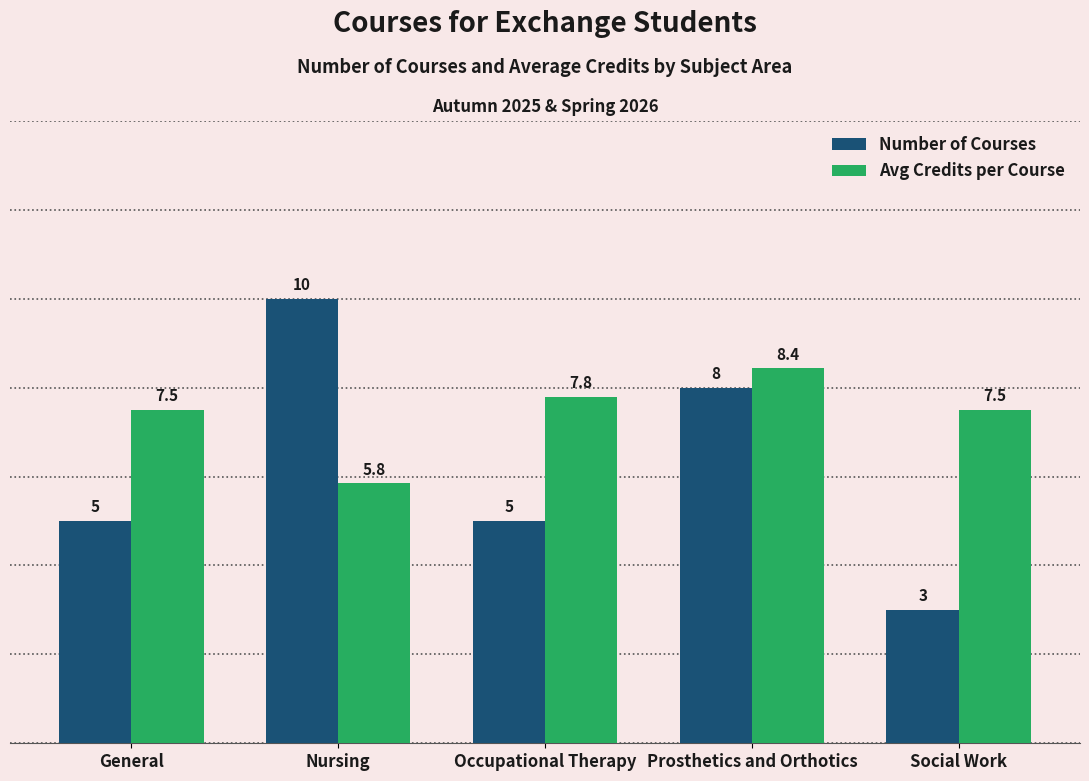

Rank the series by their maximum value, from highest to lowest.

Number of Courses, Avg Credits per Course